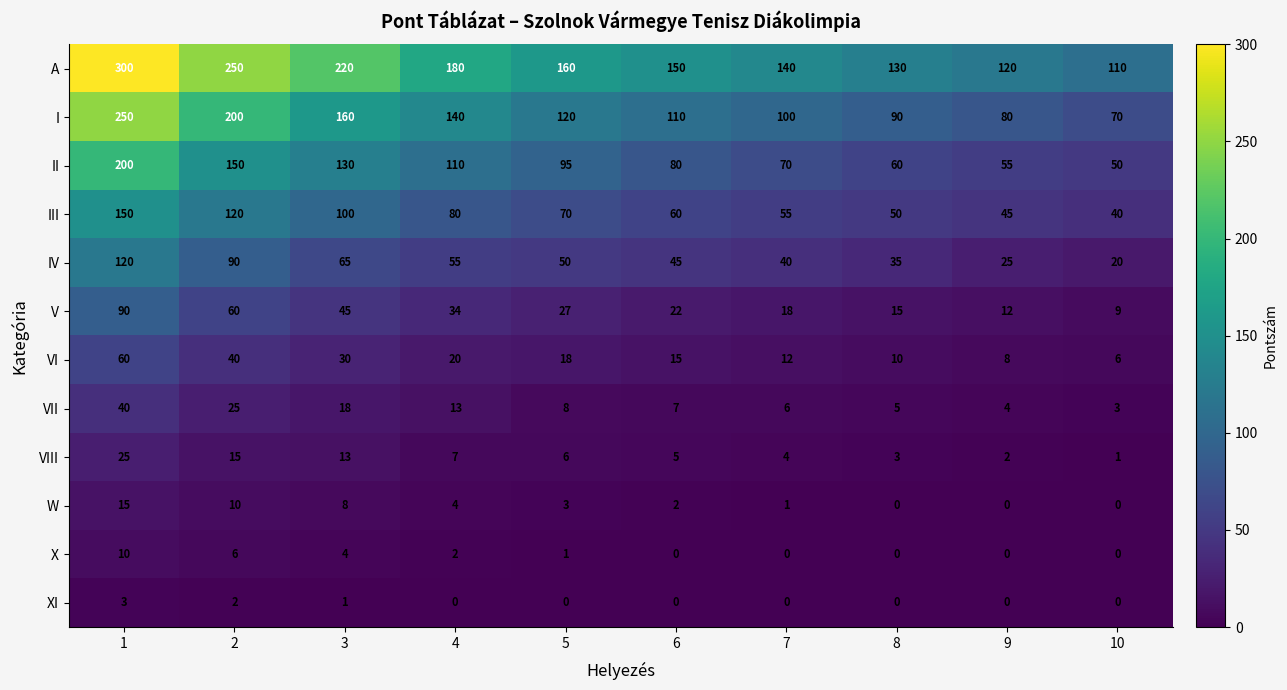

Count the number of categories in the chart.

10